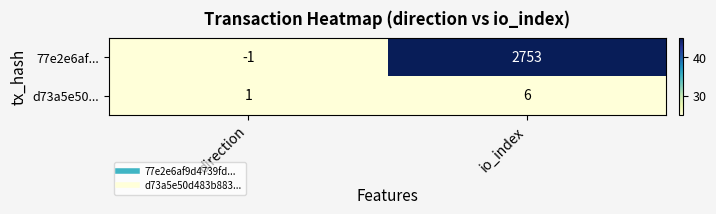

Is it true that 77e2e6af... equals -1 at direction?

True